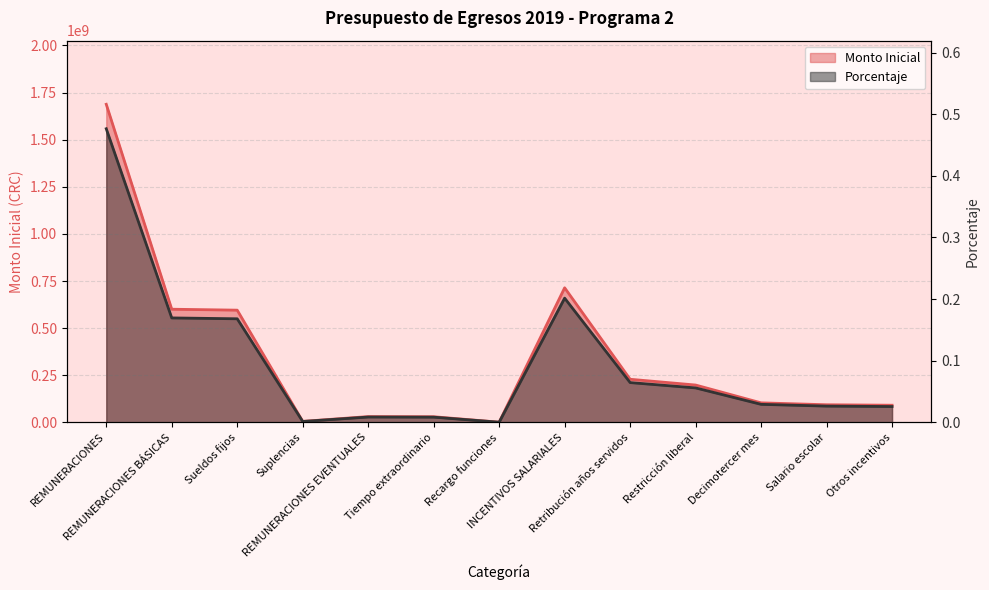

At which label does Porcentaje first exceed 103400020?

REMUNERACIONES